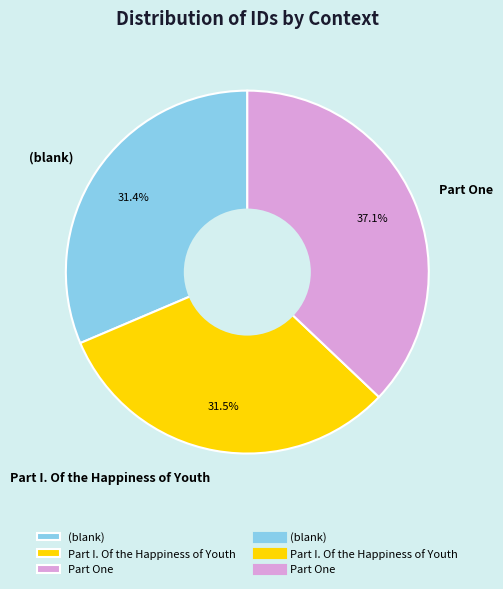

To the nearest percent, what is the difference between the largest and smallest slice percentages?

6%